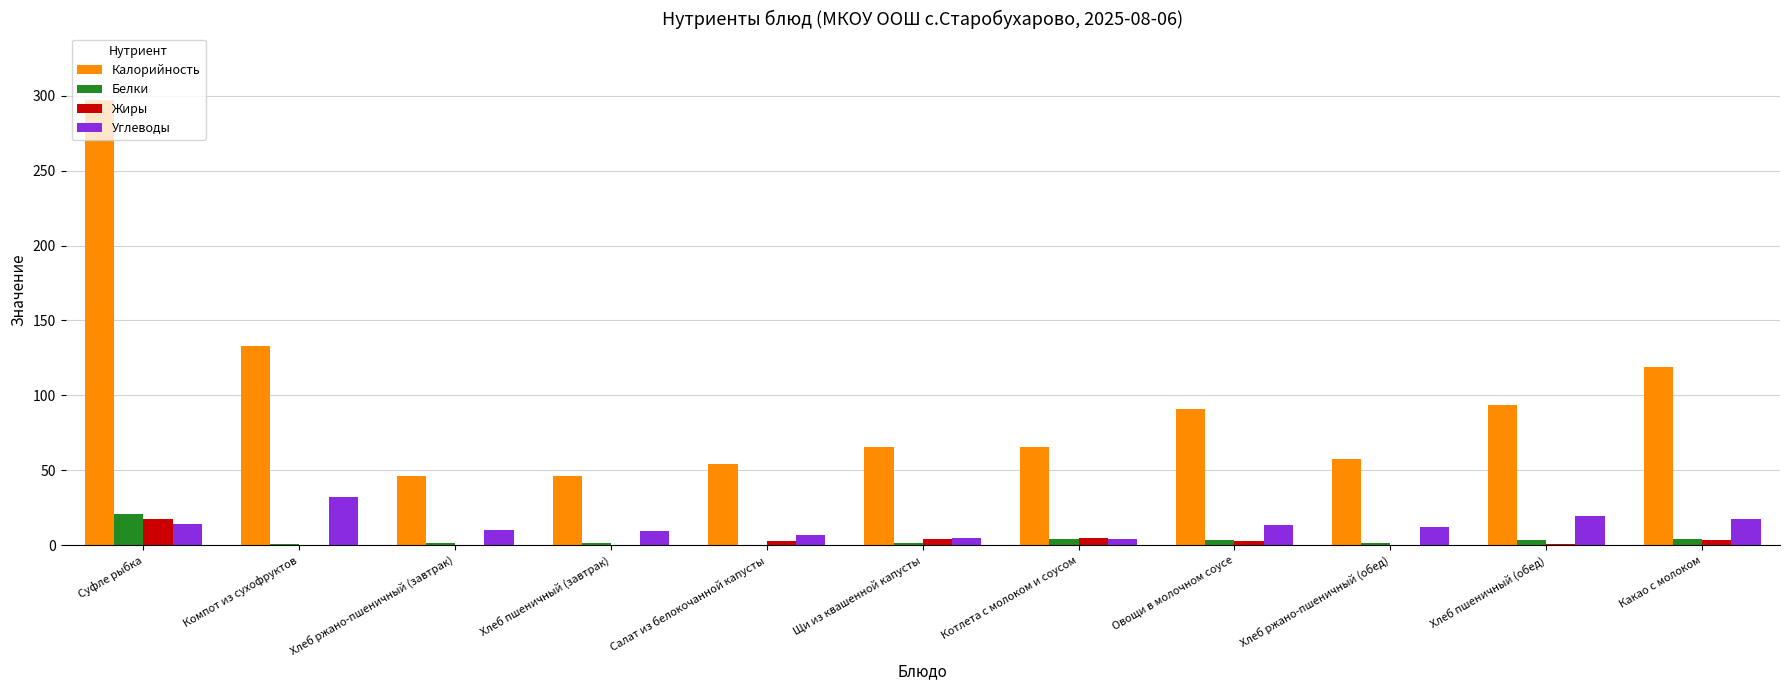

Count the number of data series in this chart.

4